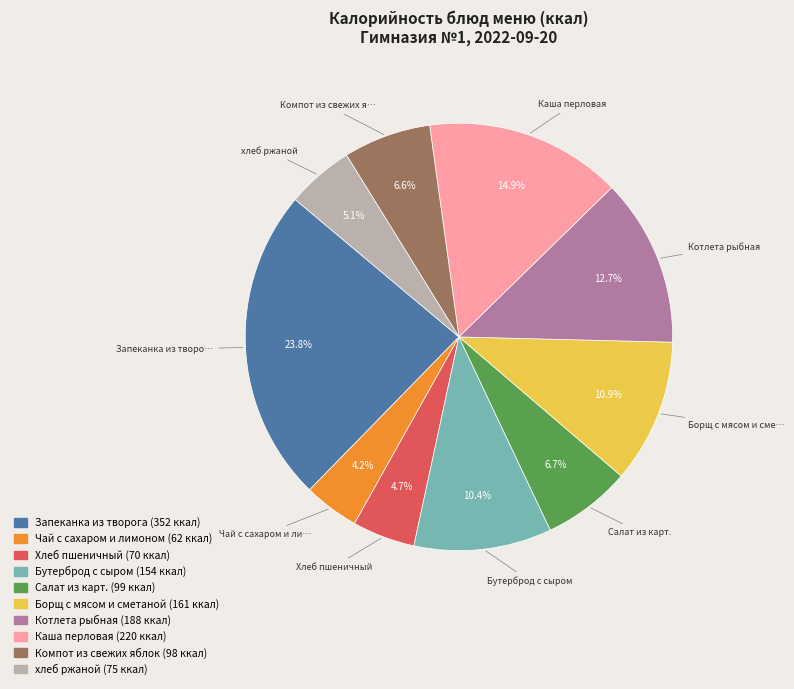

What percentage is the Борщ с мясом и сметаной slice, to the nearest percent?

11%